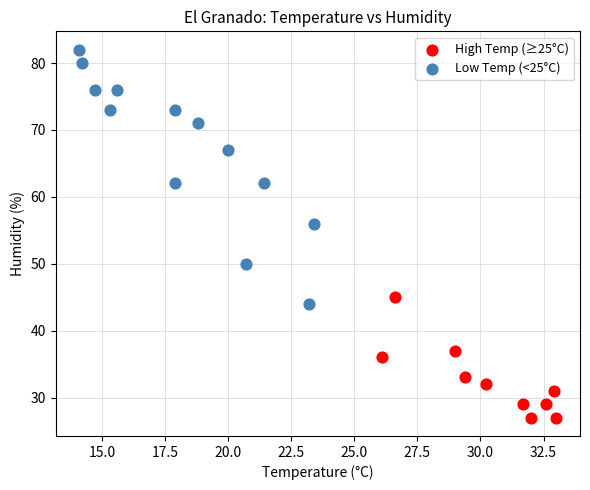

What are all the series names shown in the legend?

High Temp (≥25°C), Low Temp (<25°C)